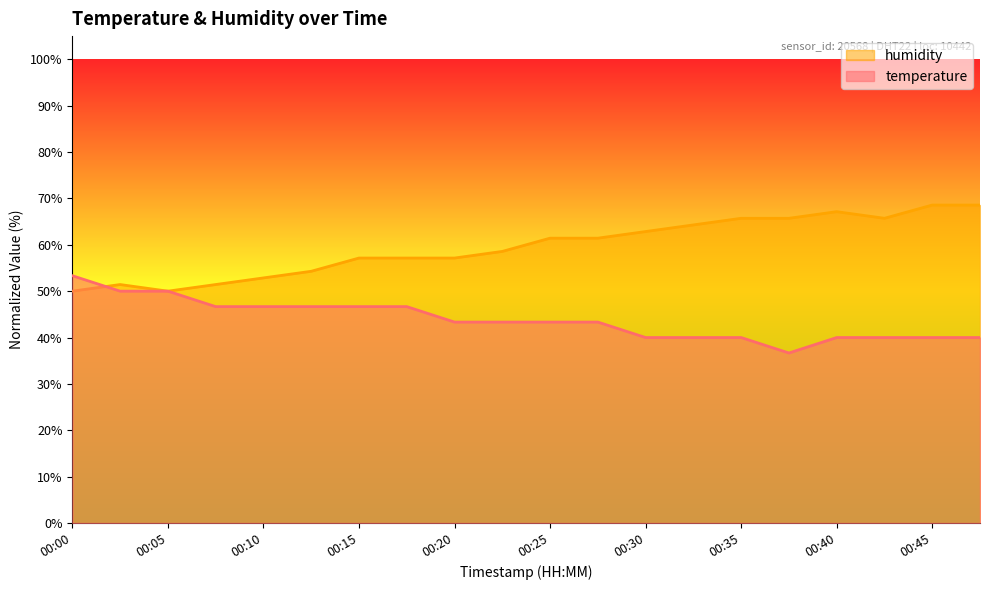

Where do temperature and humidity first cross each other?

00:00 and 00:03